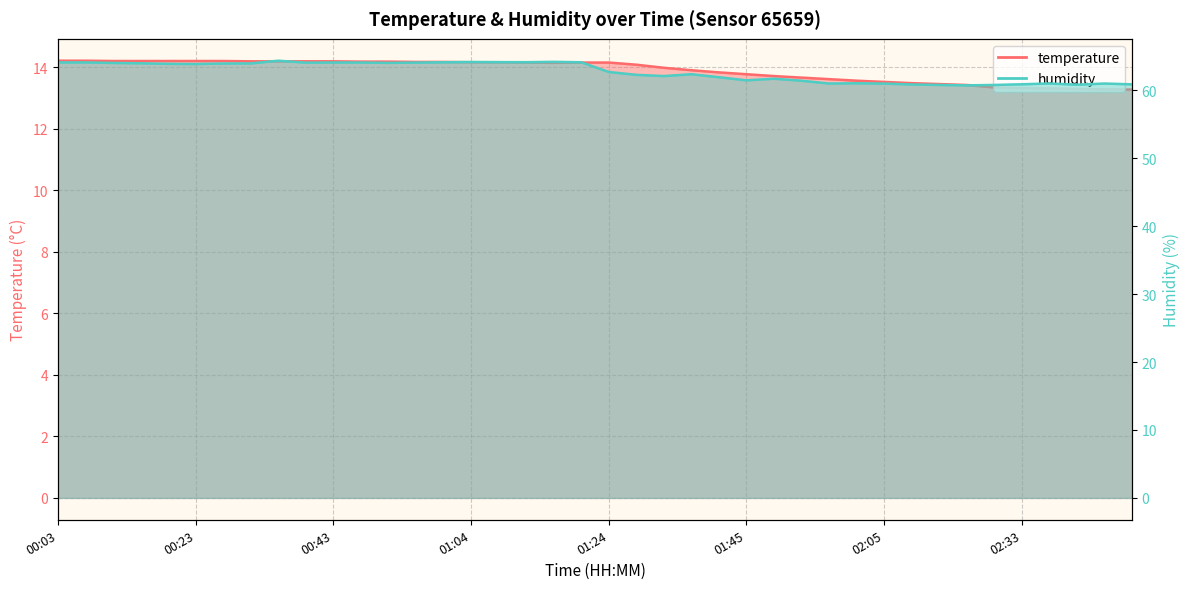

How many data points does each series have?

40